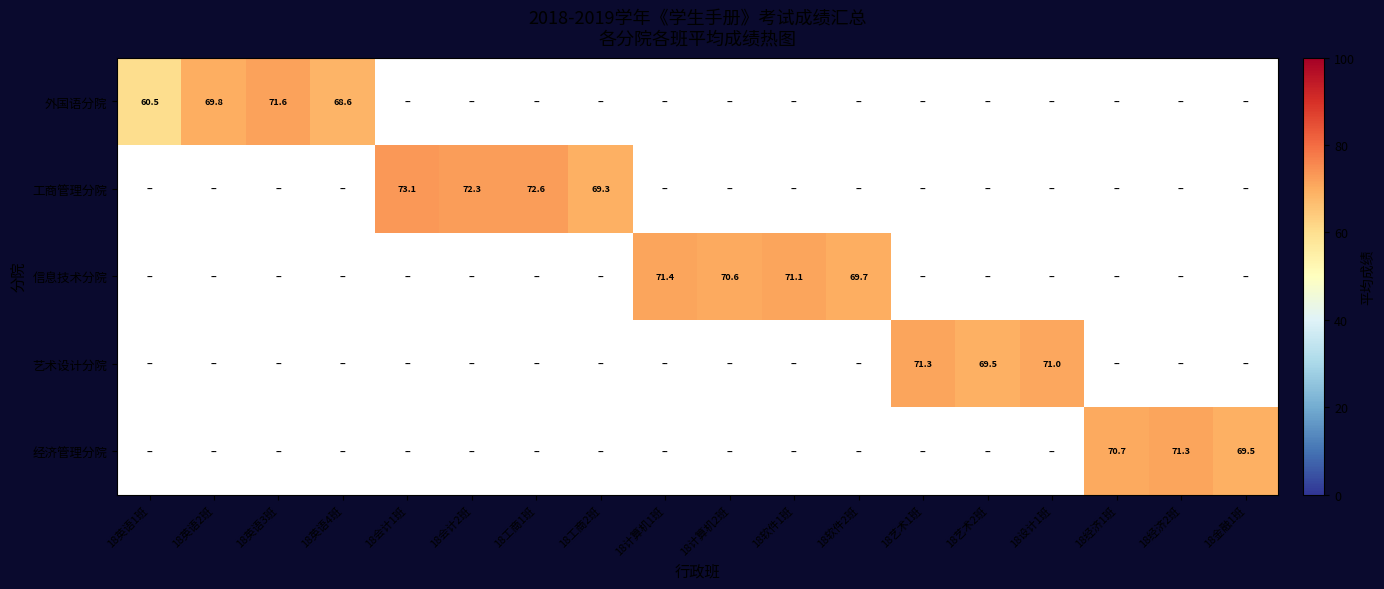

At how many categories does at least one series exceed 68?

17